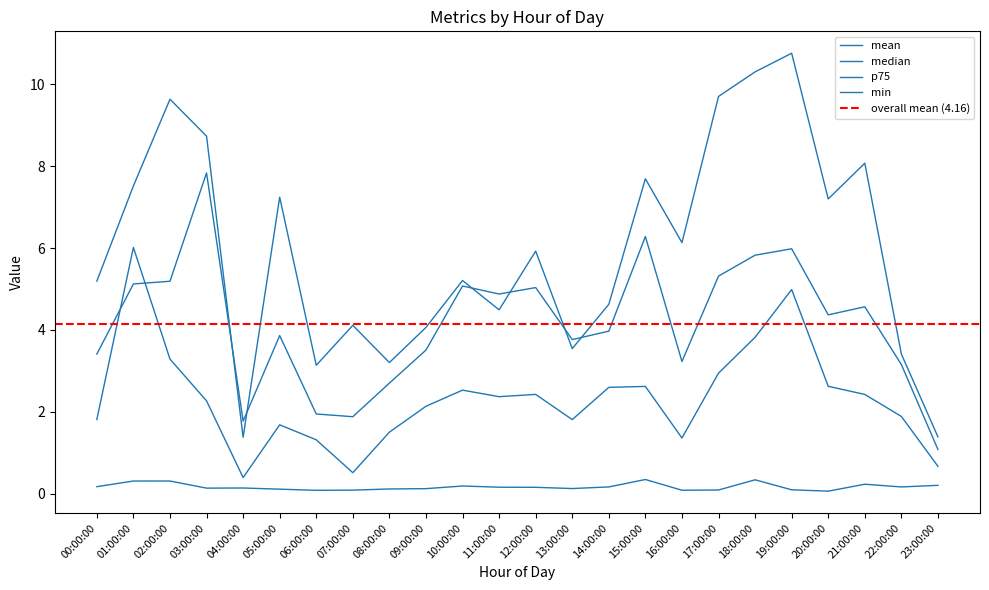

List the labels in order of p75 value, smallest first.

04:00:00, 23:00:00, 06:00:00, 08:00:00, 22:00:00, 13:00:00, 09:00:00, 07:00:00, 11:00:00, 14:00:00, 00:00:00, 10:00:00, 12:00:00, 16:00:00, 20:00:00, 05:00:00, 01:00:00, 15:00:00, 21:00:00, 03:00:00, 02:00:00, 17:00:00, 18:00:00, 19:00:00